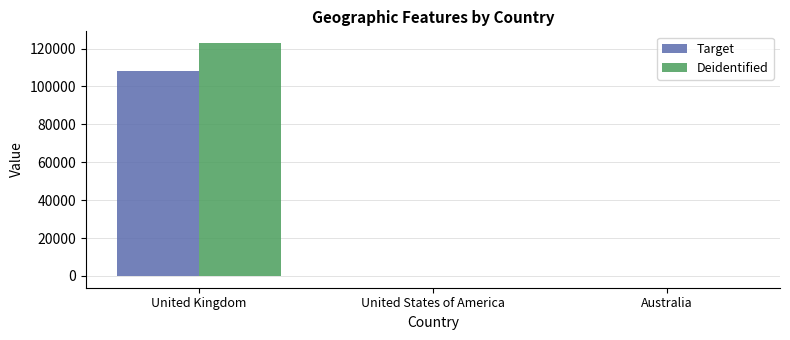

How many categories are shown in the chart?

3